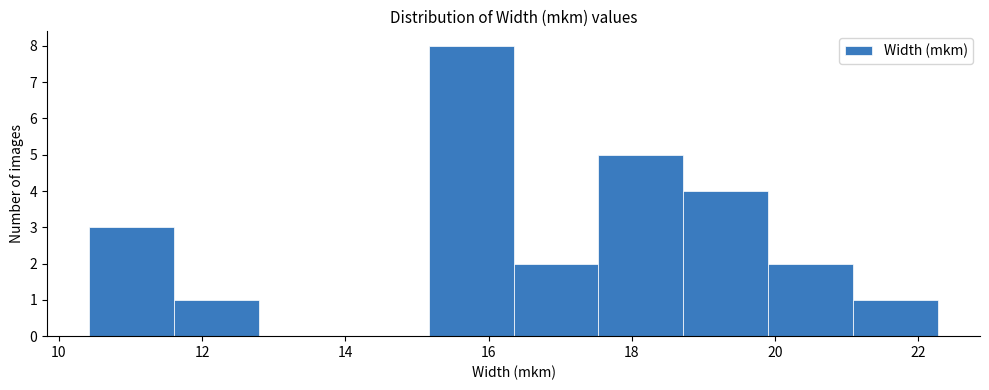

What is the height of the bar covering 15.2 to 16.4 on the x-axis? Neither the bar edges nor the heights are printed on the chart, so give them approximately, as read against the axes.

8